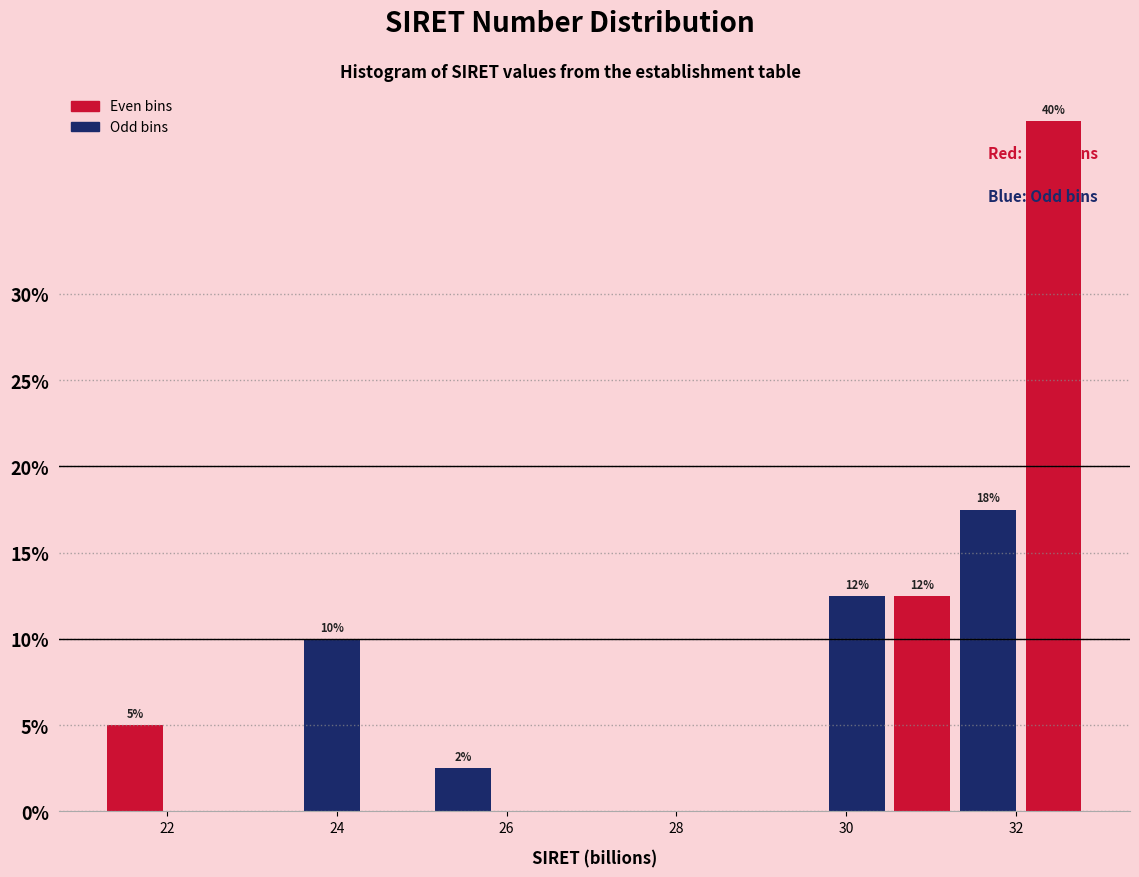

Around what value on the x-axis is the tallest bar? Give the approximate position of its centre, as read against the axis.

32.4